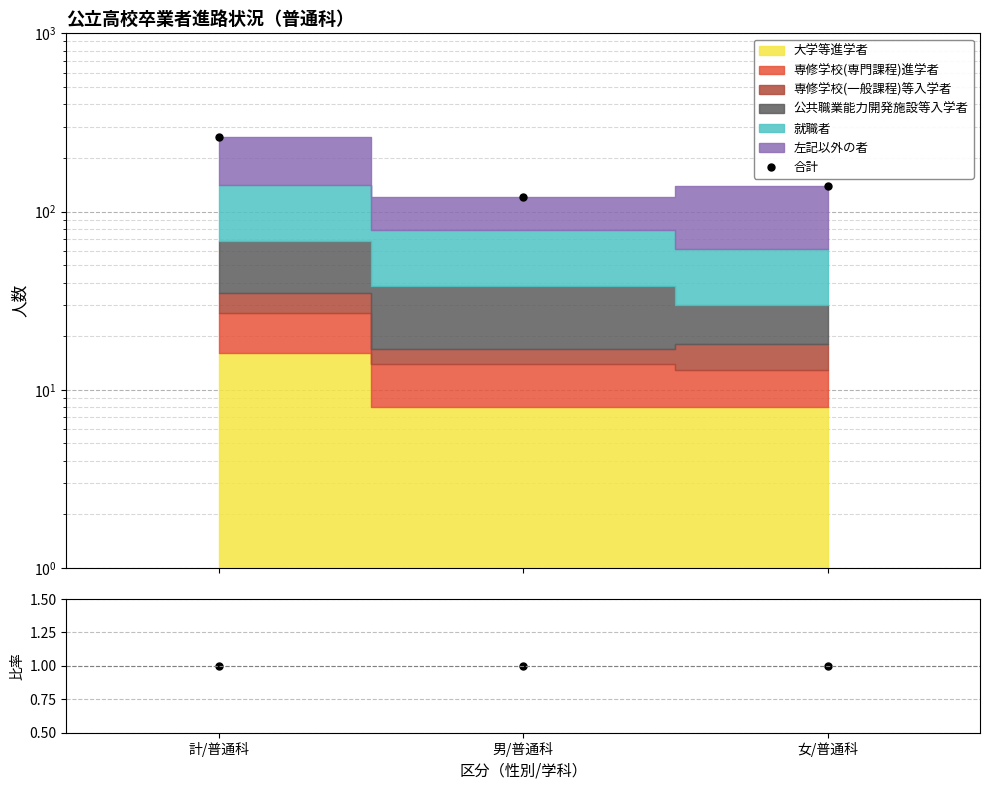

Which series has the widest spread of values?

合計